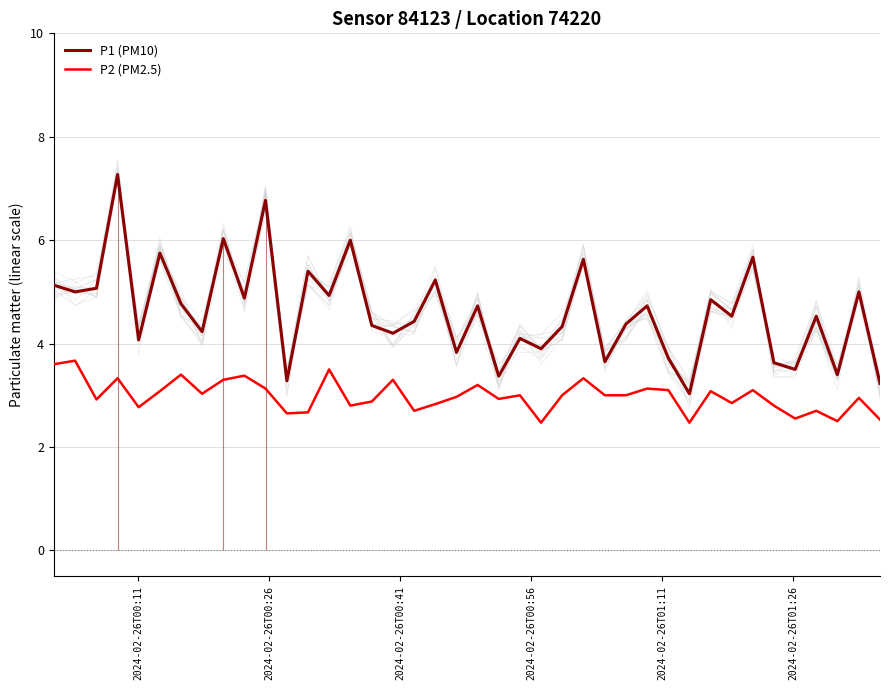

True or false: P1 (PM10) and P2 (PM2.5) cross at least once.

False